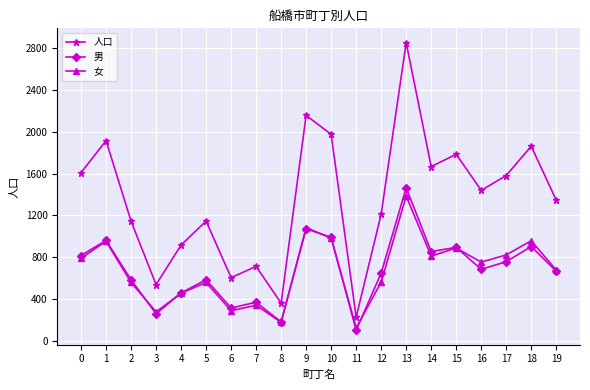

Which series has the largest total across all categories?

人口